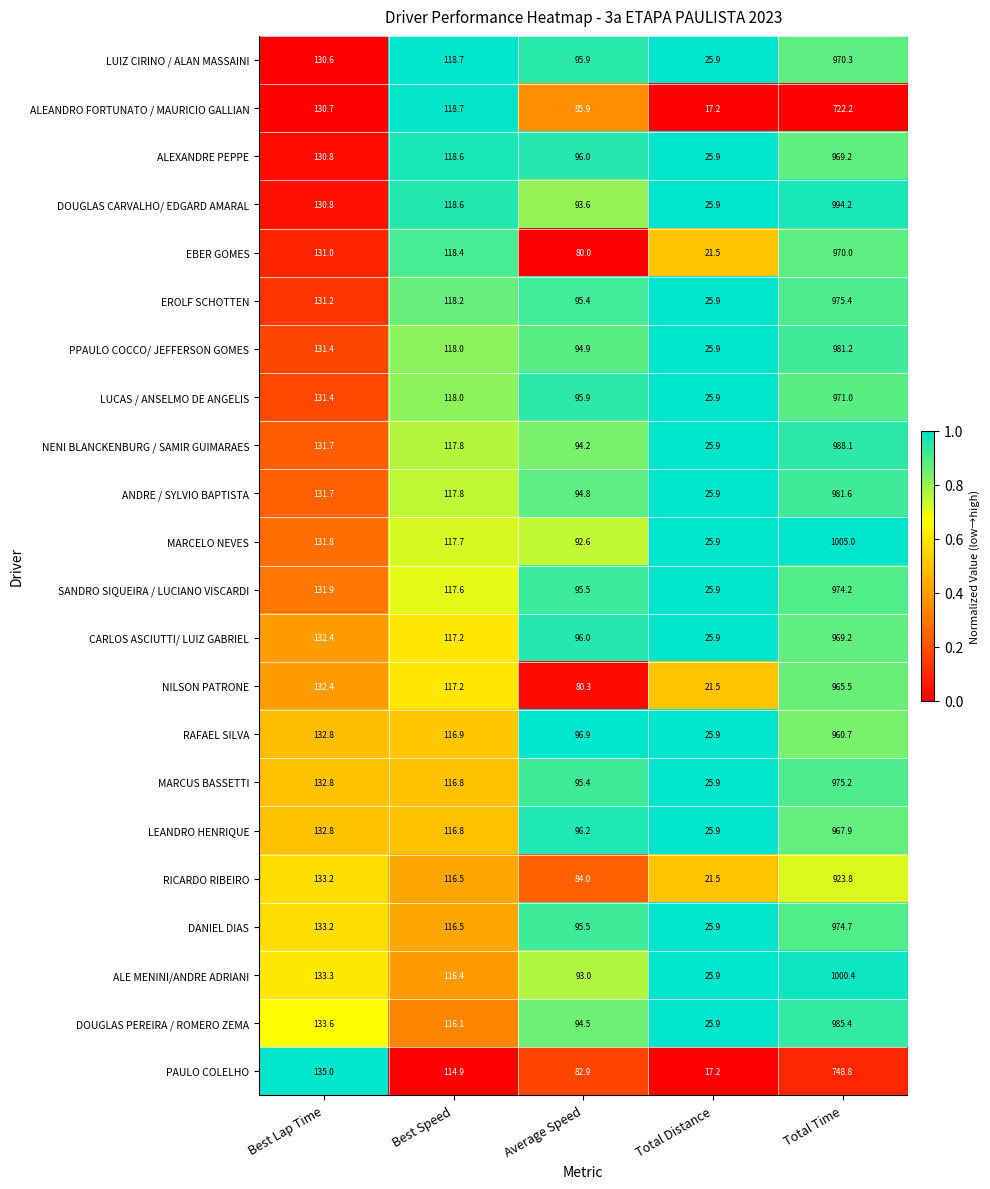

What value does the CARLOS ASCIUTTI/ LUIZ GABRIEL series have at Total Time?

969.2